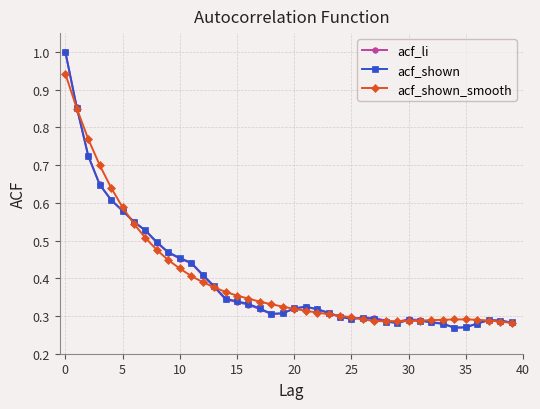

At how many categories does at least one series exceed 0?

40